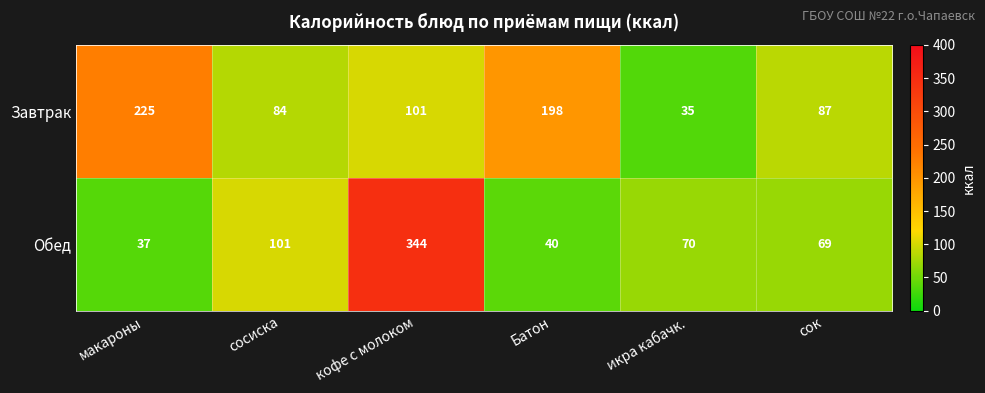

What is the difference between the Обед values at макароны and Батон?

3